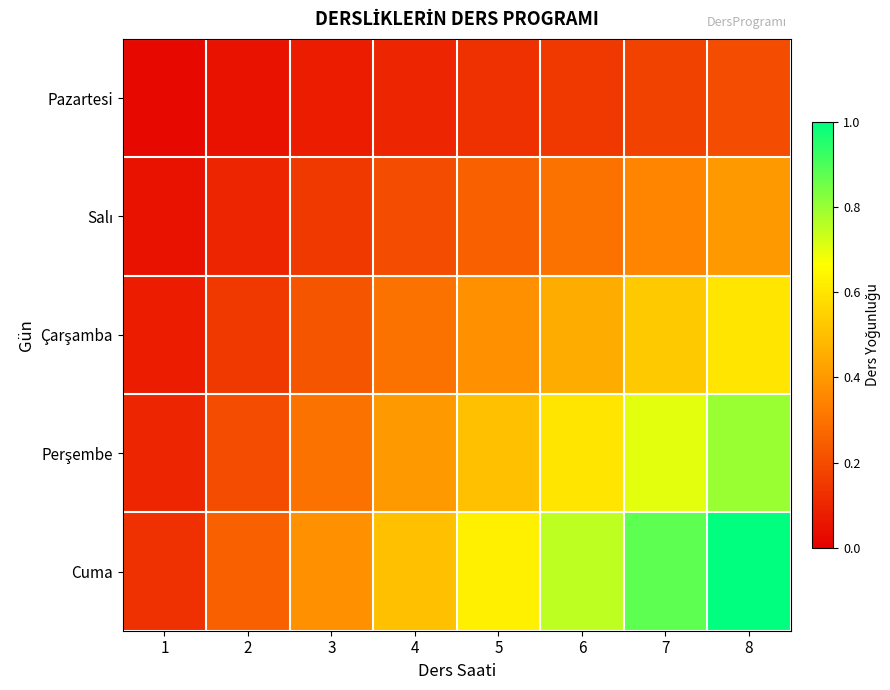

Between 3 and 2, which is larger?

3